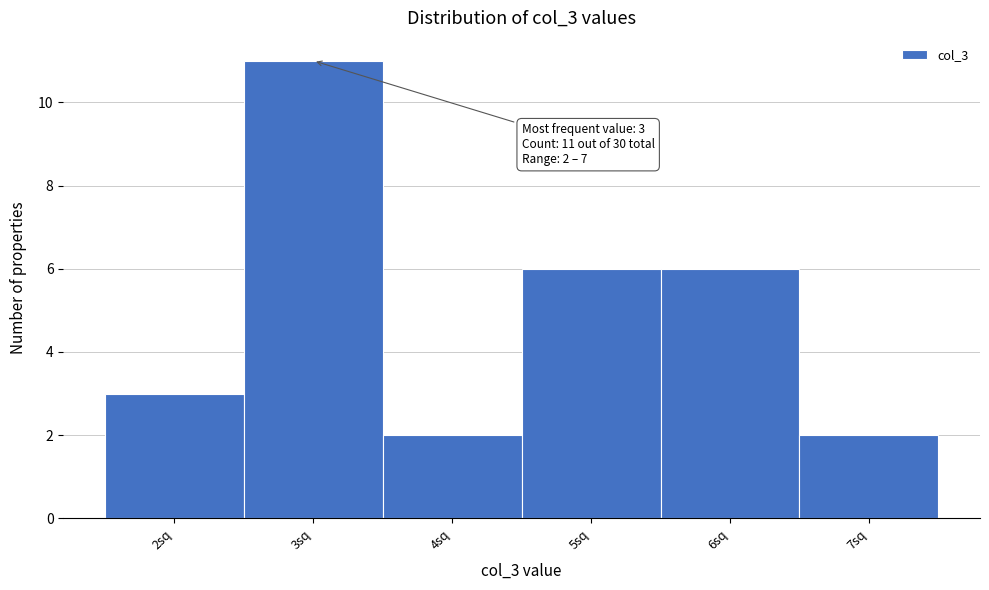

Over which range of the x-axis is the bar tallest?

2.5 to 3.5